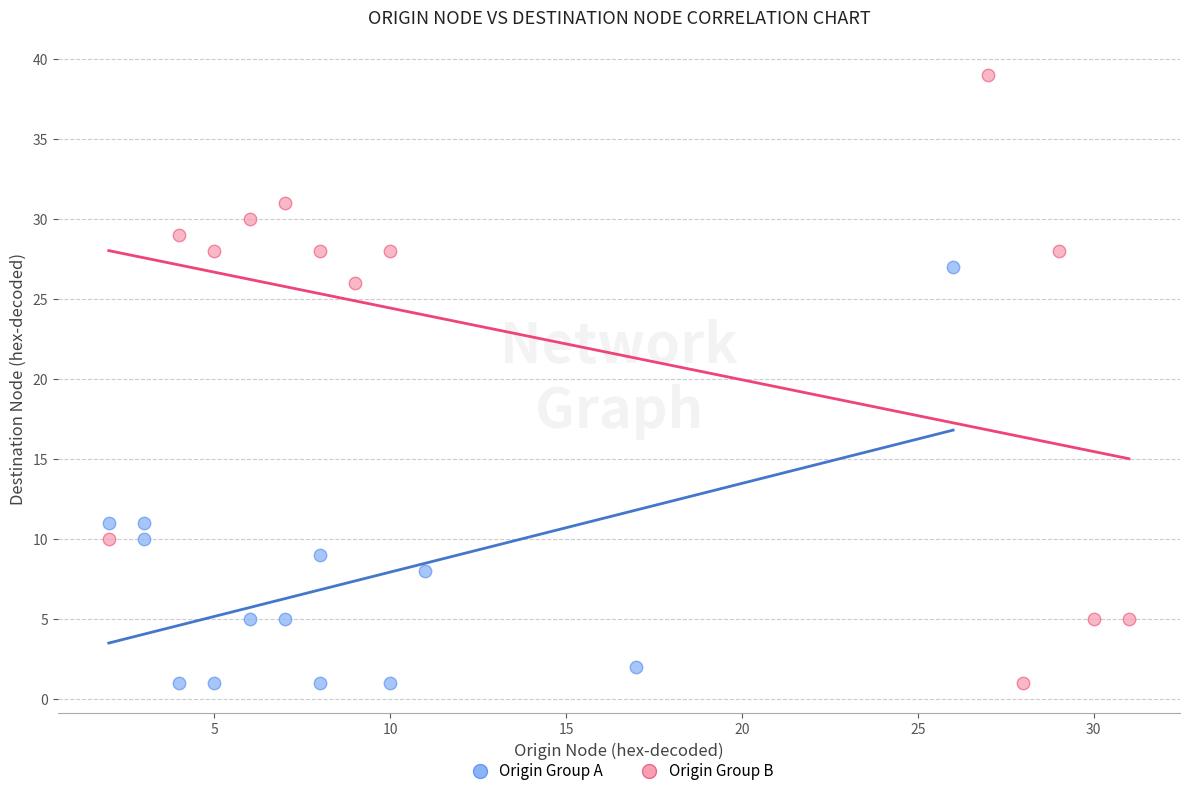

Which series has the widest spread of Y values?

Origin Group B